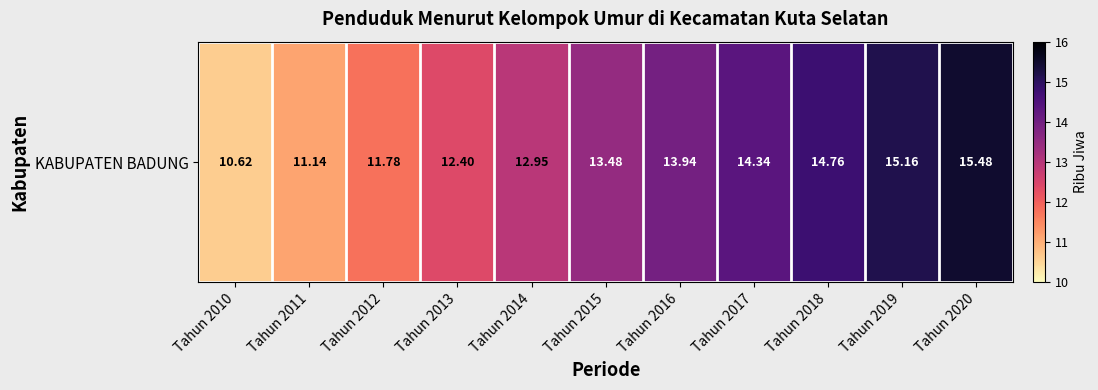

True or false: the data shows 18.6 at Tahun 2014.

False